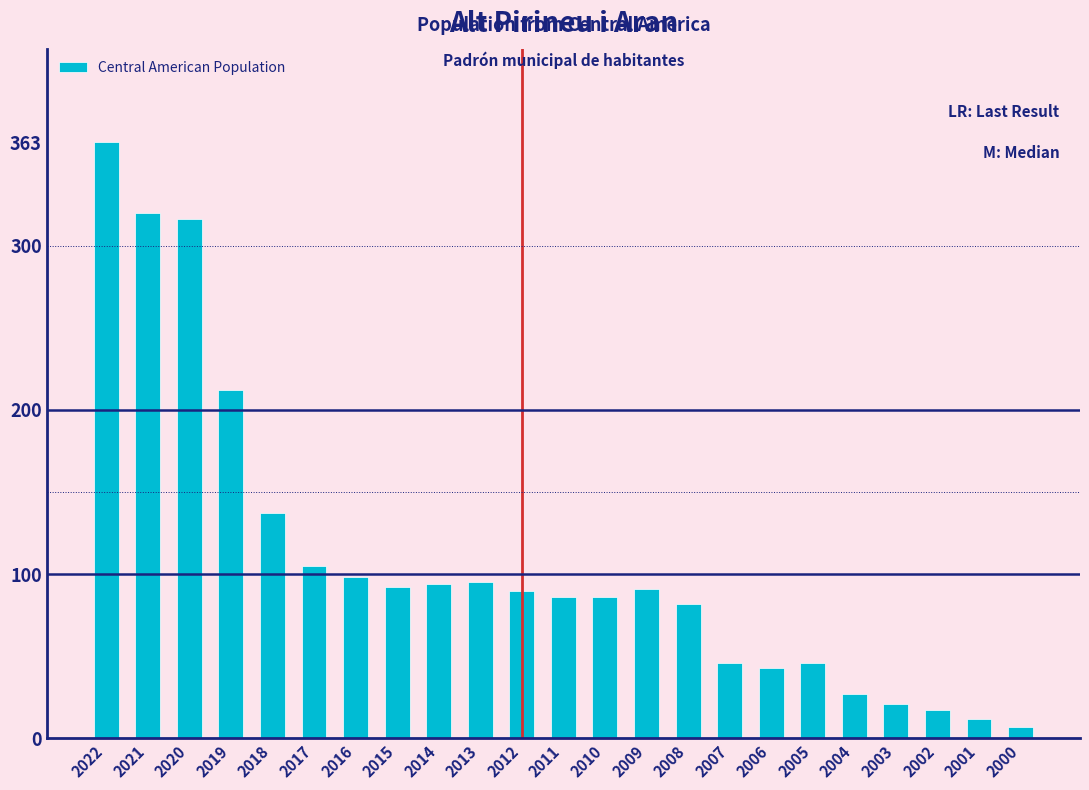

At which label is the value closest to 185?

2019